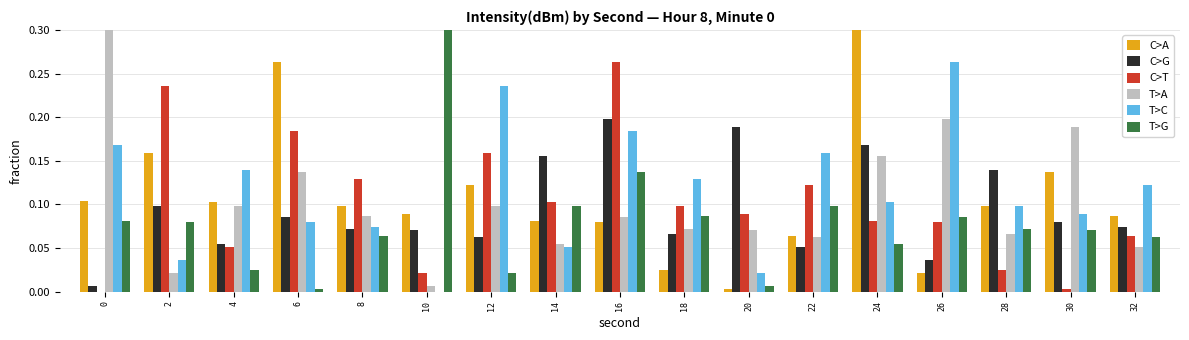

The value of T>G at 28 is 0.1. True or false?

True